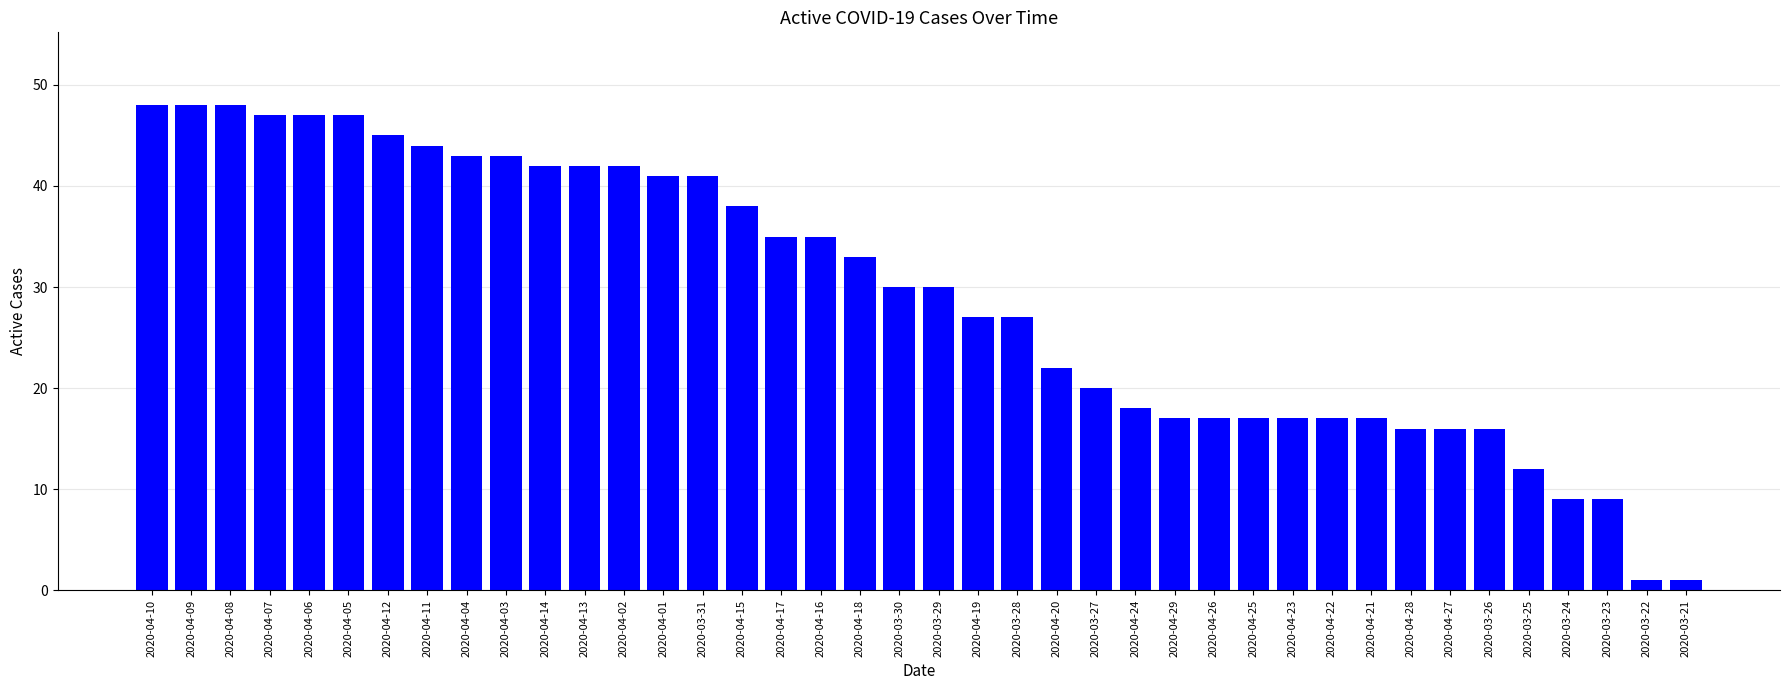

The value at 2020-04-16 is 35. True or false?

True